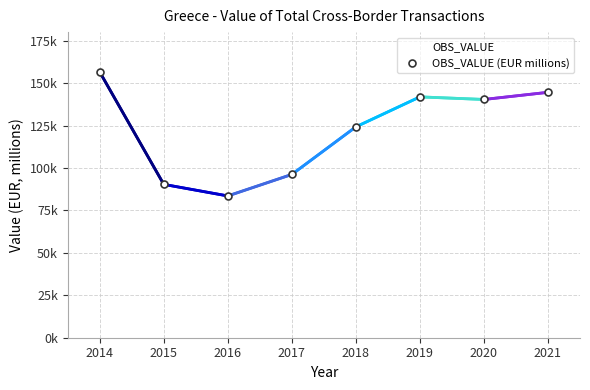

Is this an area chart (filled region under the line)?

No